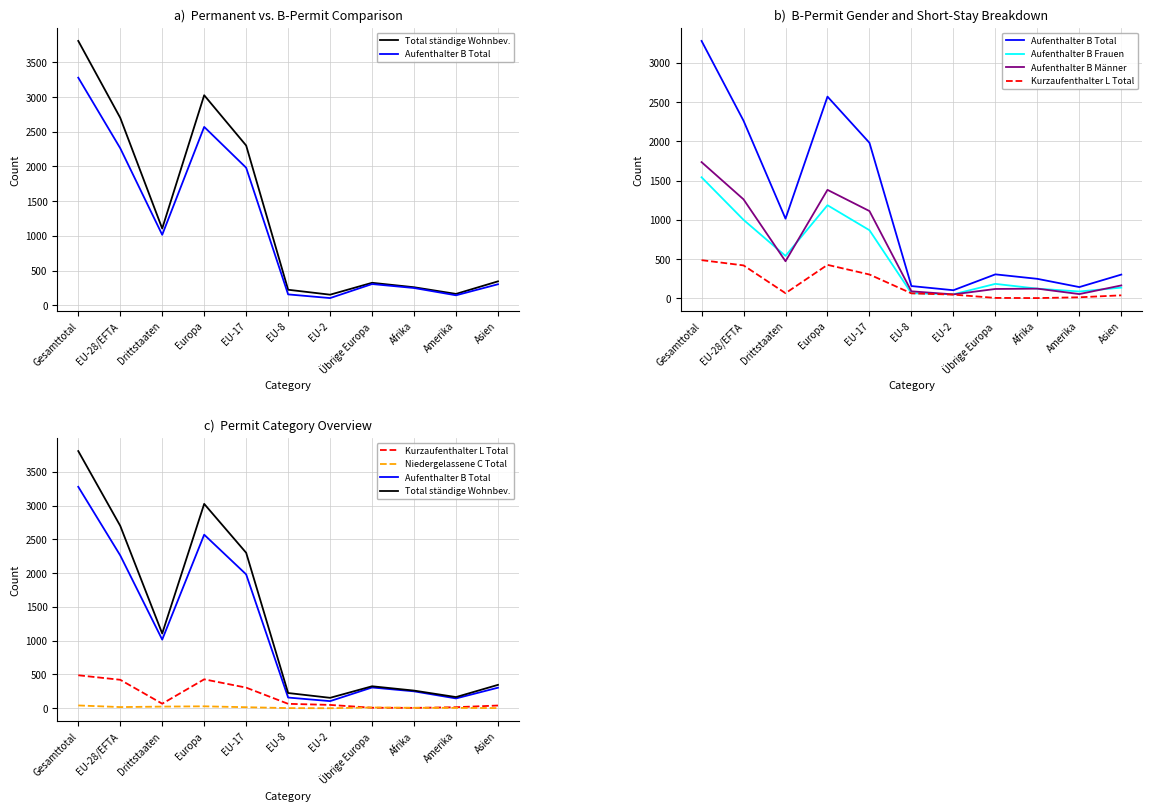

Which series changed the most between Gesamttotal and Drittstaaten?

Total ständige Wohnbev.